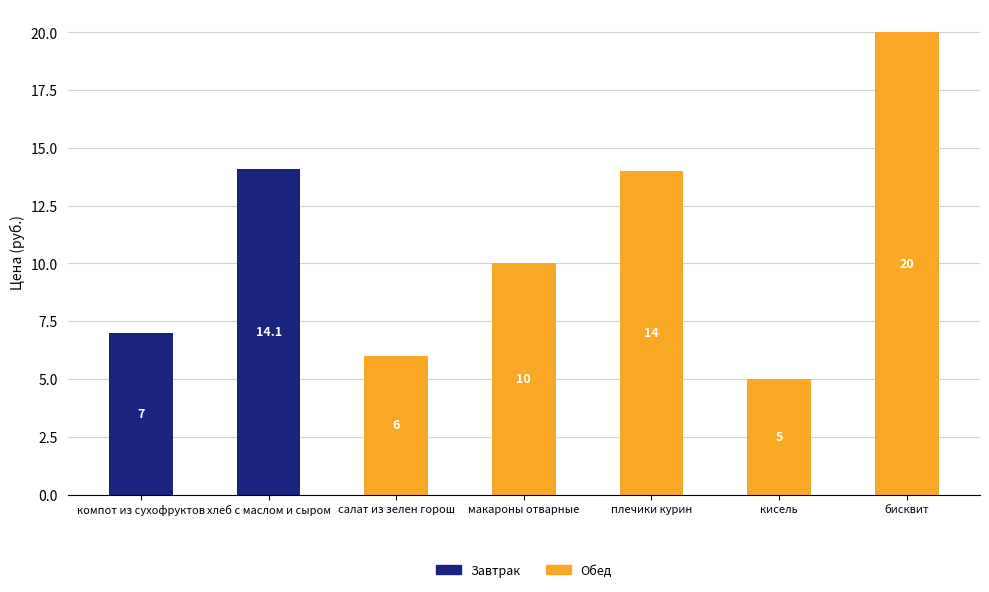

At which label is Завтрак closest to 7?

компот из сухофруктов